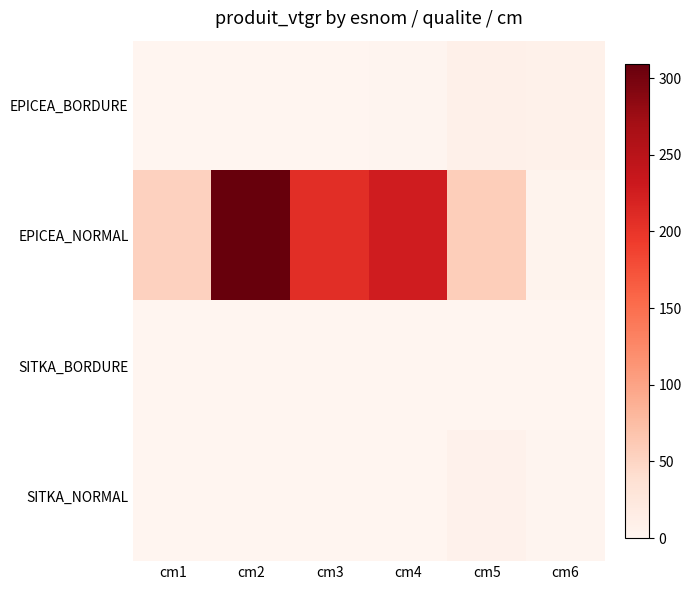

Reading left to right, transcribe all the data shown in this chart.

EPICEA_BORDURE: cm1=0.1	cm2=0.2	cm3=0.0	cm4=2.0	cm5=8.8	cm6=7.9
EPICEA_NORMAL: cm1=54.3	cm2=309.3	cm3=206.9	cm4=226.7	cm5=57.0	cm6=4.3
SITKA_BORDURE: cm1=0.0	cm2=0.0	cm3=0.0	cm4=0.0	cm5=0.0	cm6=0.0
SITKA_NORMAL: cm1=0.0	cm2=0.0	cm3=1.2	cm4=1.2	cm5=7.1	cm6=2.4